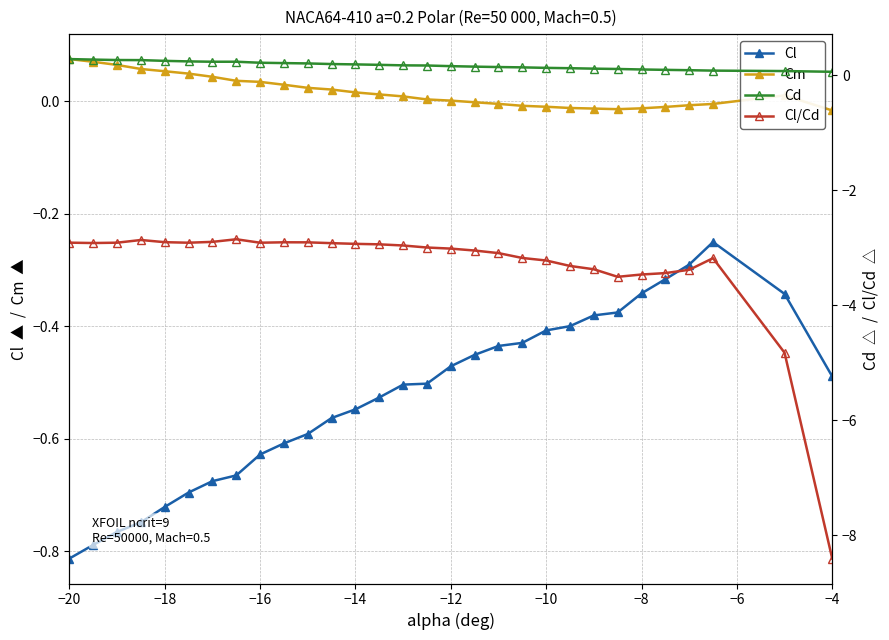

How many interior local peaks does the Cl series have?

1